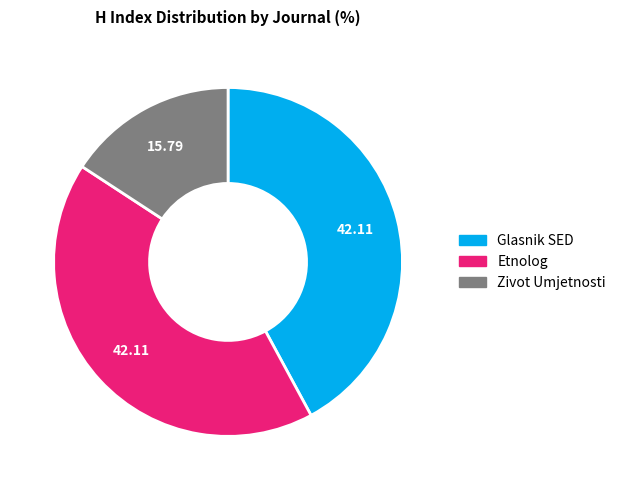

Does Etnolog account for over 50% of the chart?

No